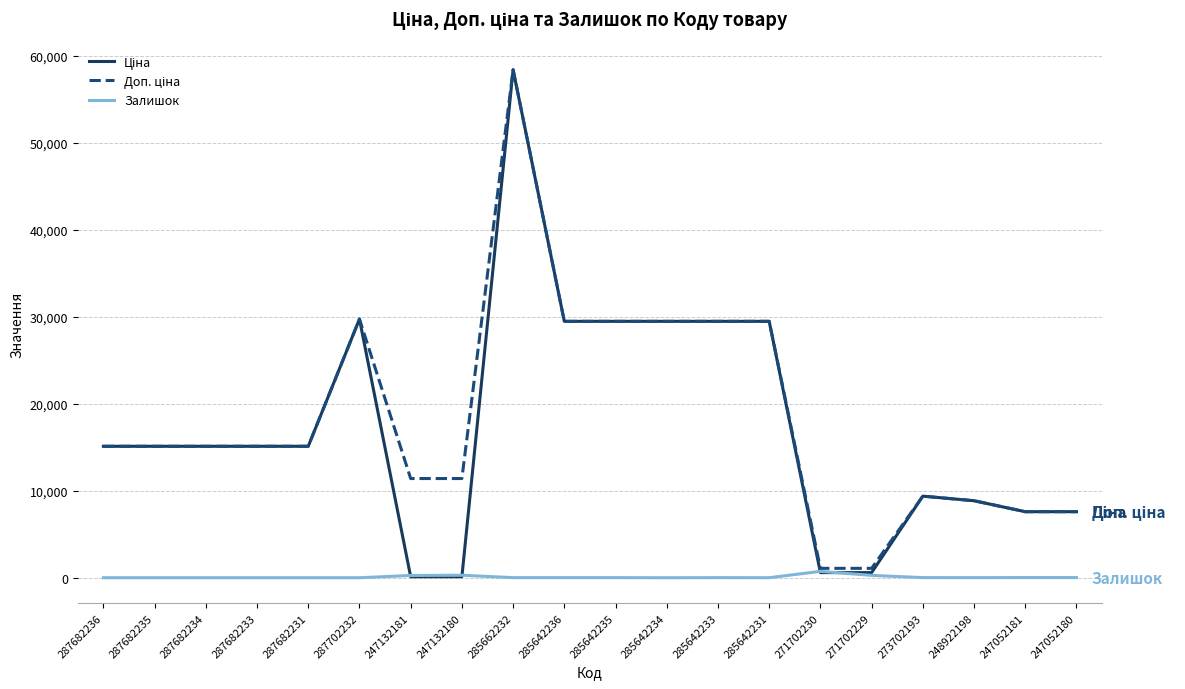

Is this an area chart (filled region under the line)?

No